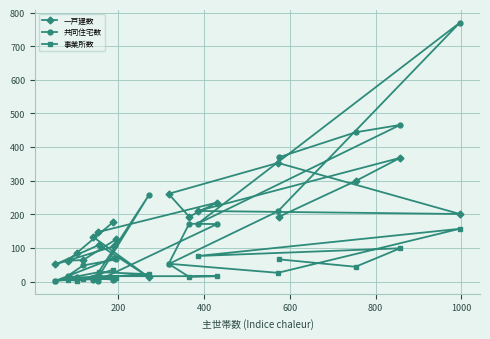

Which series has the largest total across all categories?

一戸建数